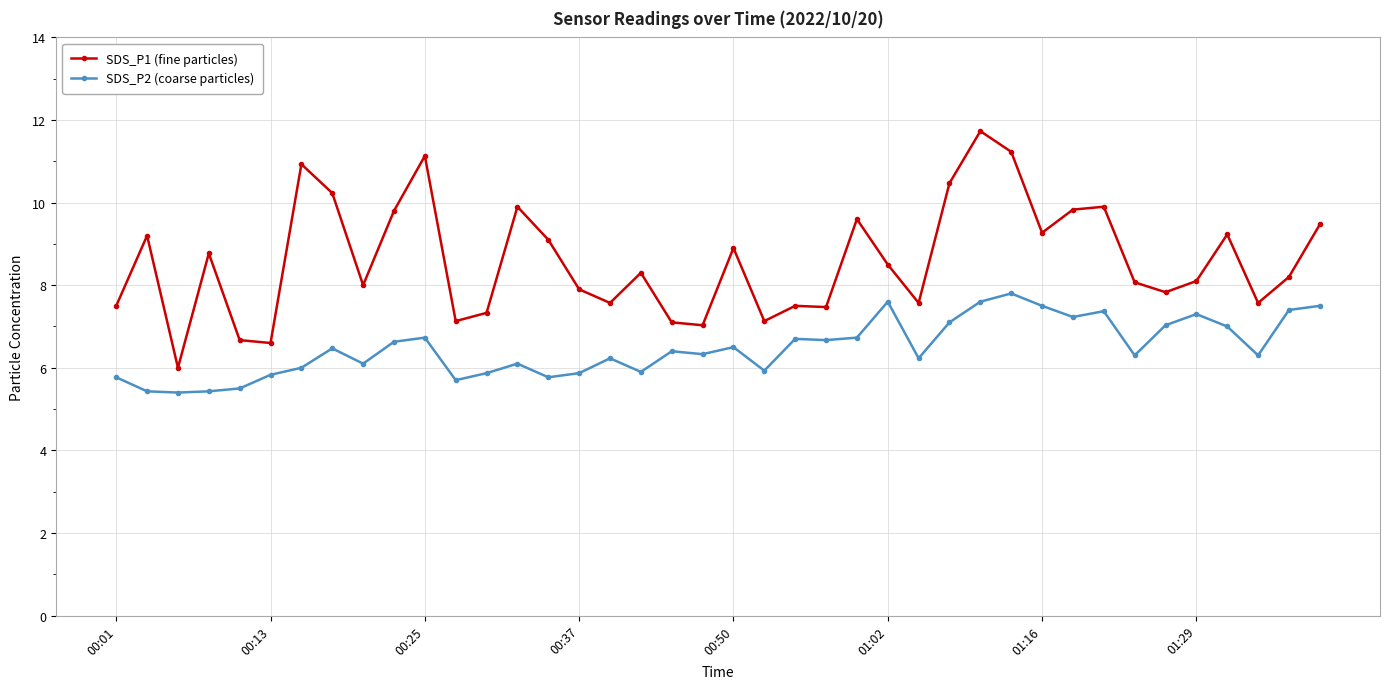

List the series in order of their overall mean, highest first.

SDS_P1 (fine particles), SDS_P2 (coarse particles)